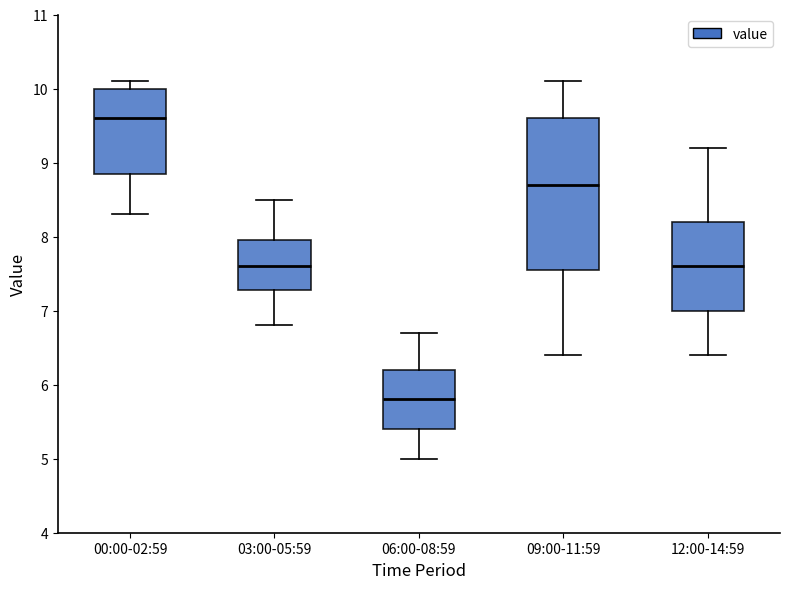

Where does the median line of the box for 00:00-02:59 sit on the y-axis? The values are not printed on the chart, so give them approximately, as read against the axis.

9.6